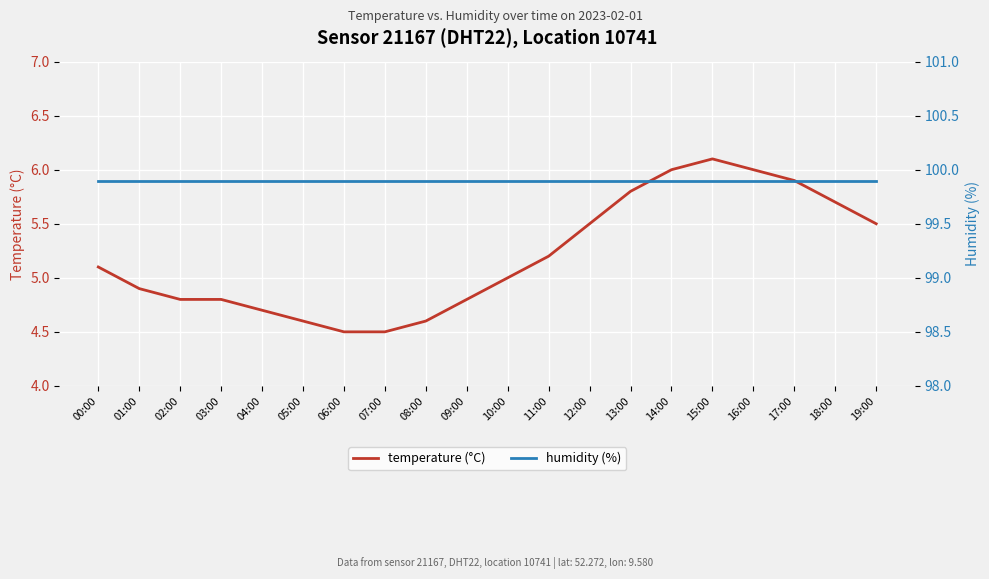

At how many categories does at least one series exceed 35?

20